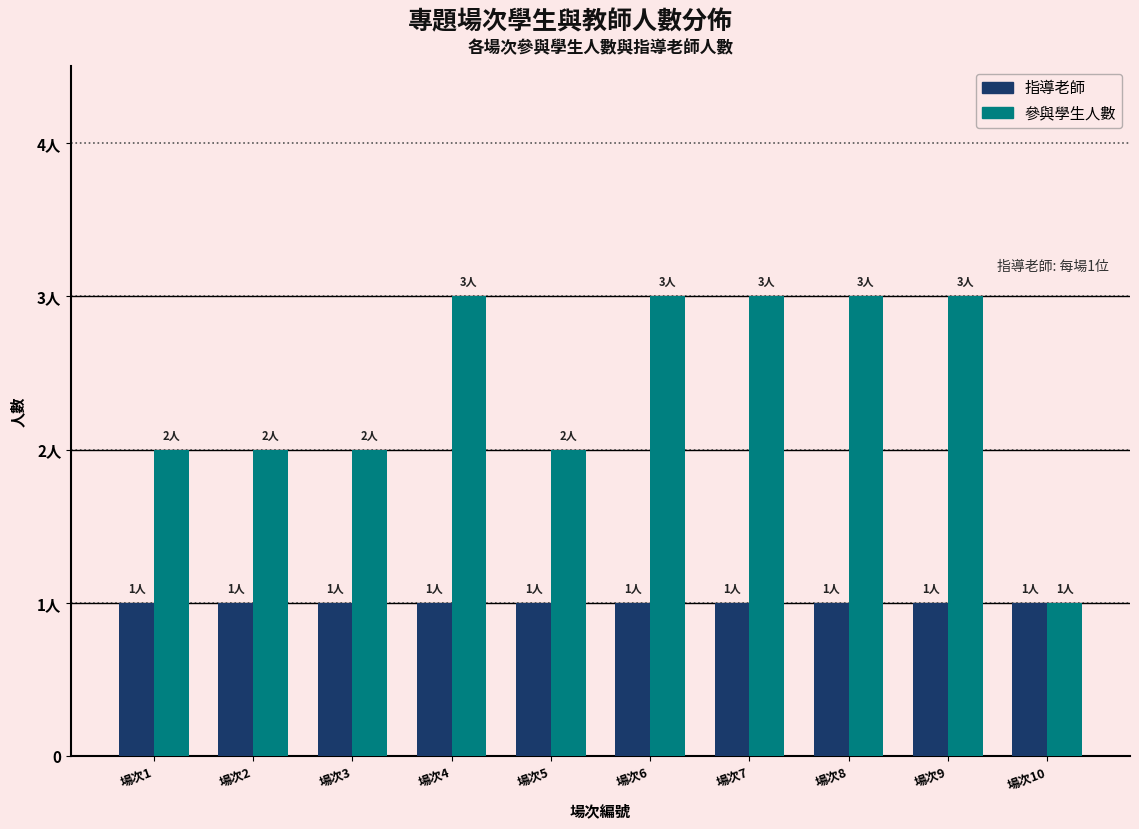

Is it true that 指導老師 equals 1 at 場次9?

False